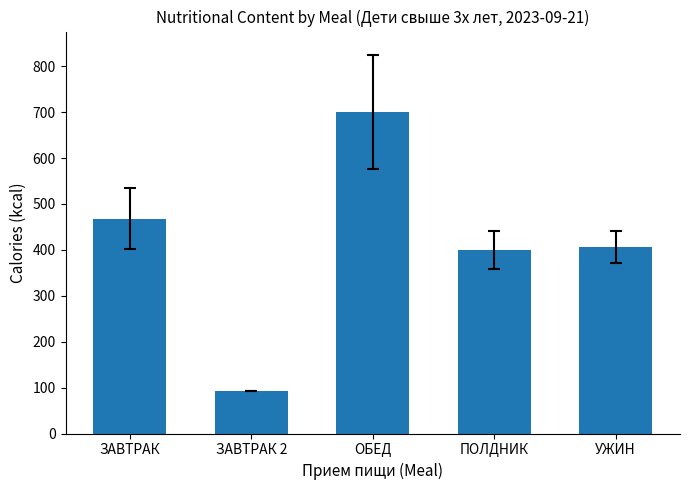

Rank the categories by value from highest to lowest.

ОБЕД, ЗАВТРАК, УЖИН, ПОЛДНИК, ЗАВТРАК 2